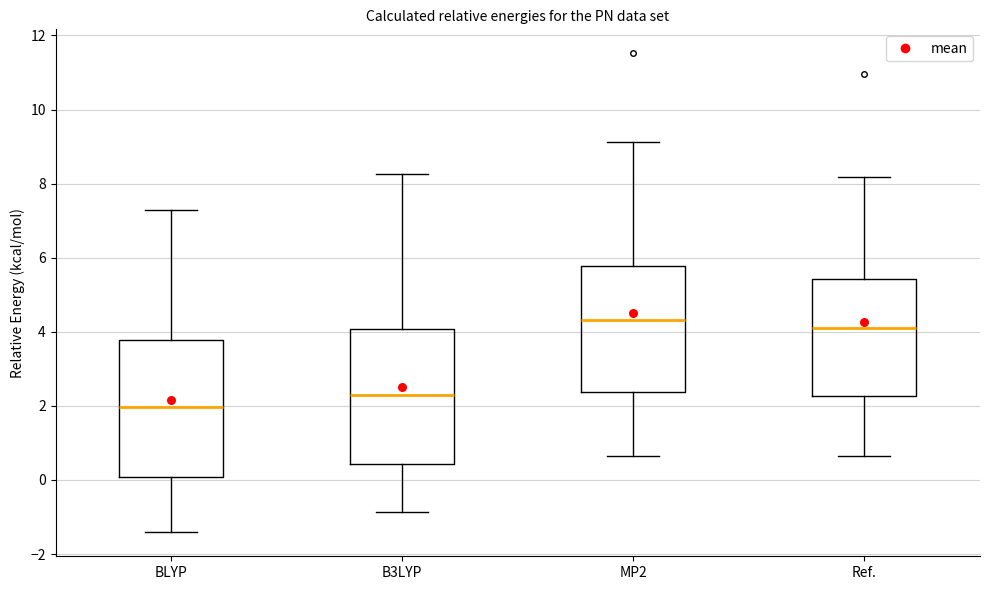

Reading left to right, read every box against the y-axis: the position of its median line, the range the box covers, and the ends of its whiskers. The values are not printed on the chart, so give them approximately, as read against the axis.

BLYP: median 2.0, box 0.0 to 3.8, whiskers -1.4 to 7.2
B3LYP: median 2.4, box 0.4 to 4.0, whiskers -0.8 to 8.2
MP2: median 4.4, box 2.4 to 5.8, whiskers 0.6 to 9.2
Ref.: median 4.2, box 2.2 to 5.4, whiskers 0.6 to 8.2